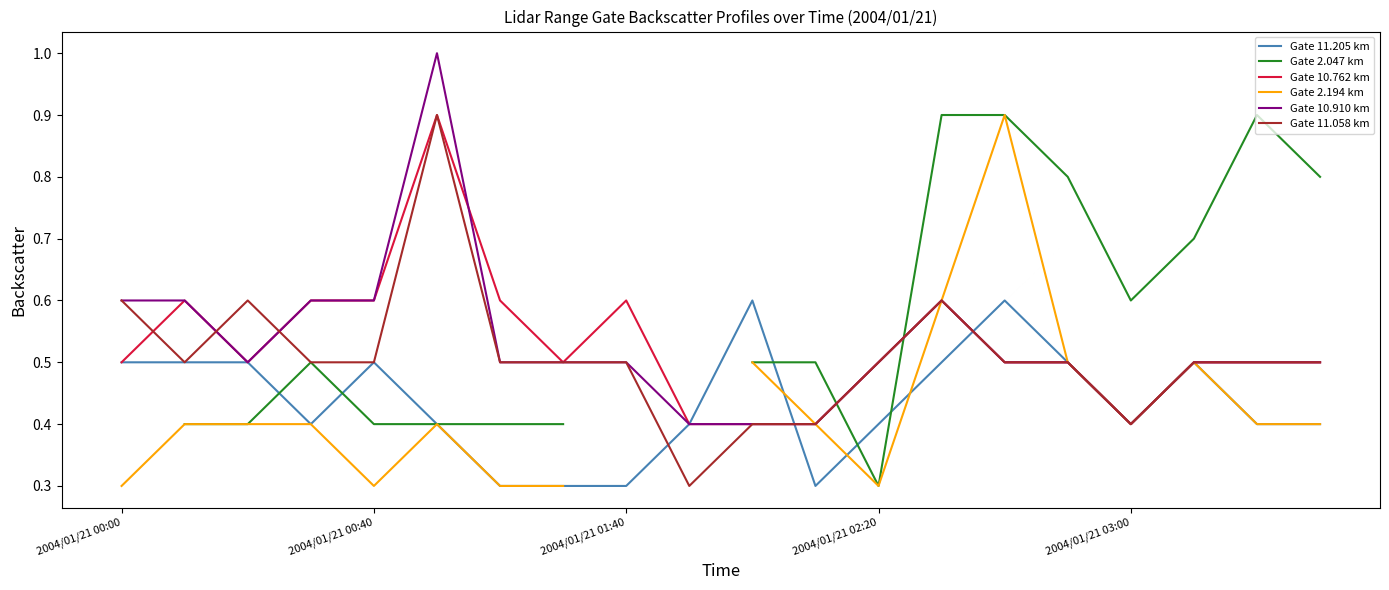

How many values in Gate 2.047 km are above zero?

17